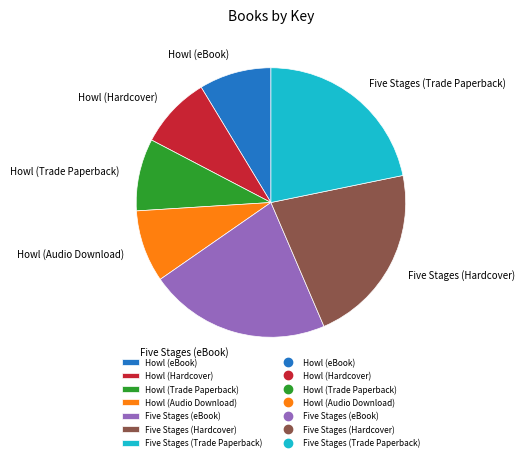

Does Five Stages (Hardcover) account for over 50% of the chart?

No